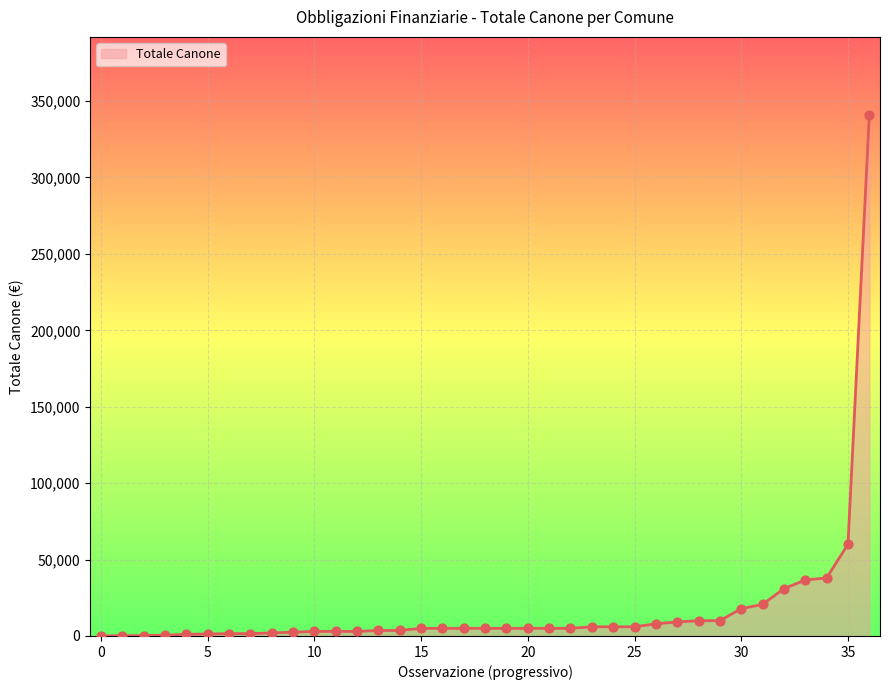

What is the maximum value shown in the chart?

340862.0